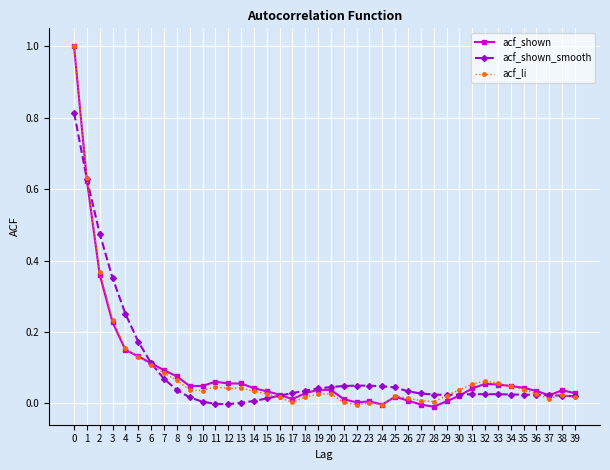

True or false: acf_shown_smooth has a value of 0.0 at 25.

True